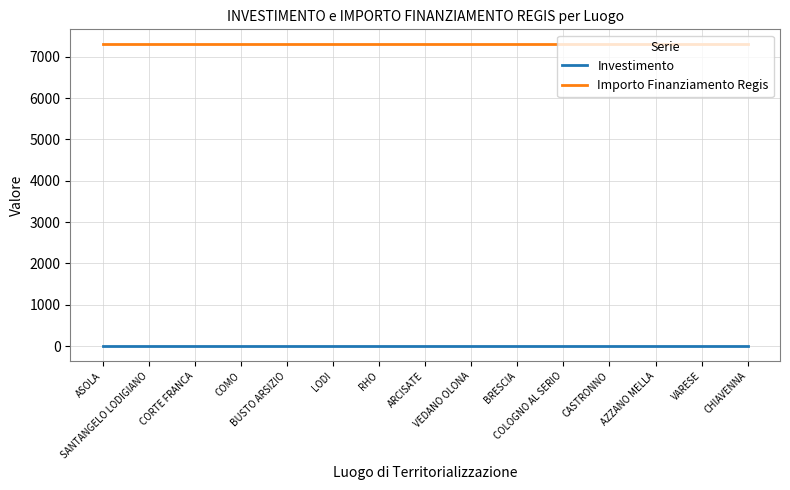

Rank the series by their average value, from highest to lowest.

Importo Finanziamento Regis, Investimento